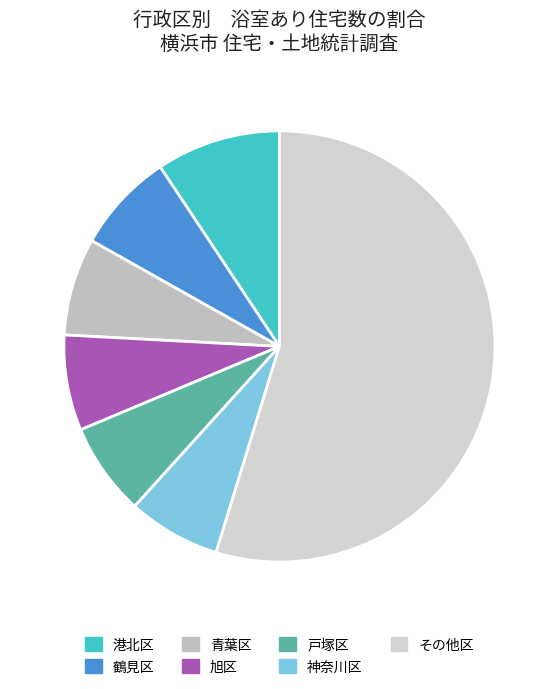

Combined, do 港北区 and 青葉区 account for over 50%?

No